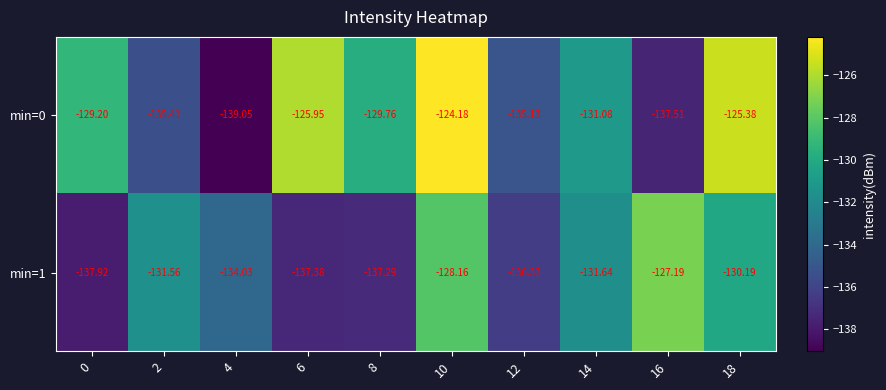

Which label corresponds to the smallest value in the chart?

4